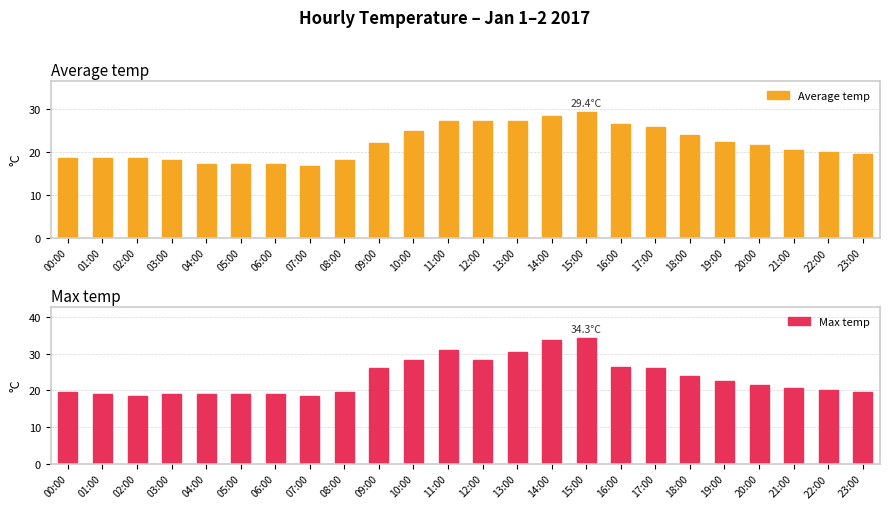

Reading left to right, what are all the values shown in this chart?

Average temp: 00:00=18.6	01:00=18.6	02:00=18.6	03:00=18.1	04:00=17.2	05:00=17.2	06:00=17.2	07:00=16.7	08:00=18.1	09:00=22.1	10:00=25.0	11:00=27.4	12:00=27.4	13:00=27.4	14:00=28.4	15:00=29.4	16:00=26.5	17:00=26.0	18:00=24.0	19:00=22.5	20:00=21.6	21:00=20.6	22:00=20.1	23:00=19.6
Max temp: 00:00=19.6	01:00=19.1	02:00=18.6	03:00=19.1	04:00=19.1	05:00=19.1	06:00=19.1	07:00=18.6	08:00=19.6	09:00=26.0	10:00=28.4	11:00=30.9	12:00=28.4	13:00=30.4	14:00=33.8	15:00=34.3	16:00=26.5	17:00=26.0	18:00=24.0	19:00=22.5	20:00=21.6	21:00=20.6	22:00=20.1	23:00=19.6